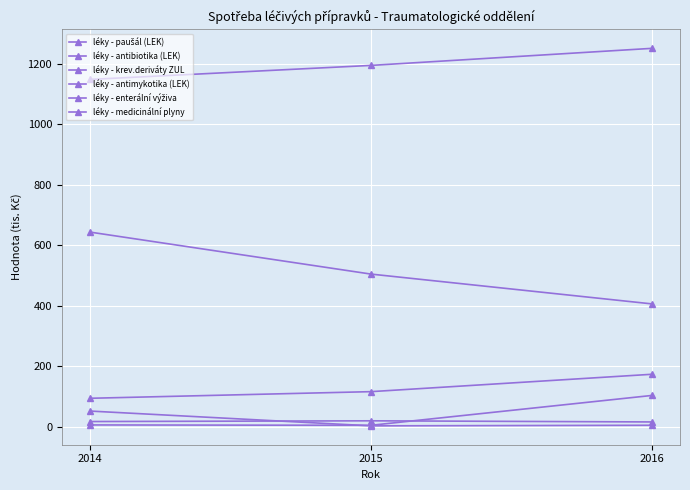

What is the maximum value shown in the chart?

1250.9